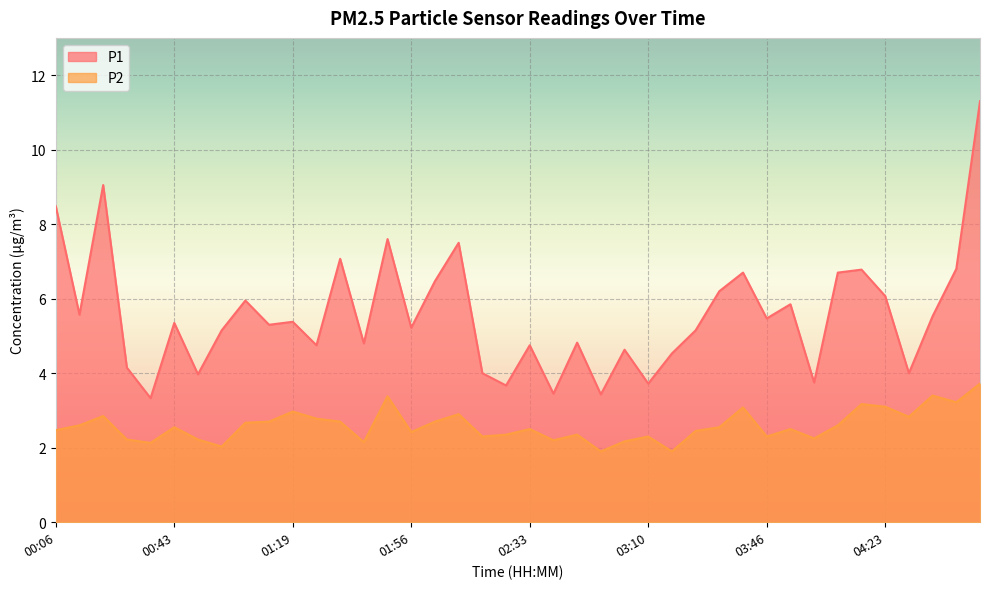

What is the greatest value displayed?

11.3